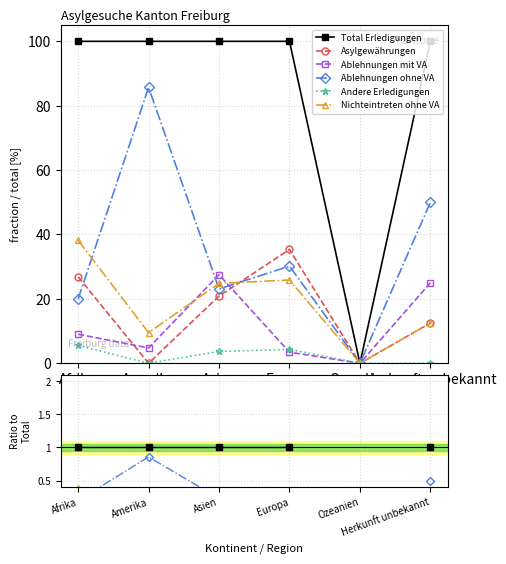

True or false: Andere Erledigungen and Nichteintreten ohne VA intersect in this chart.

False